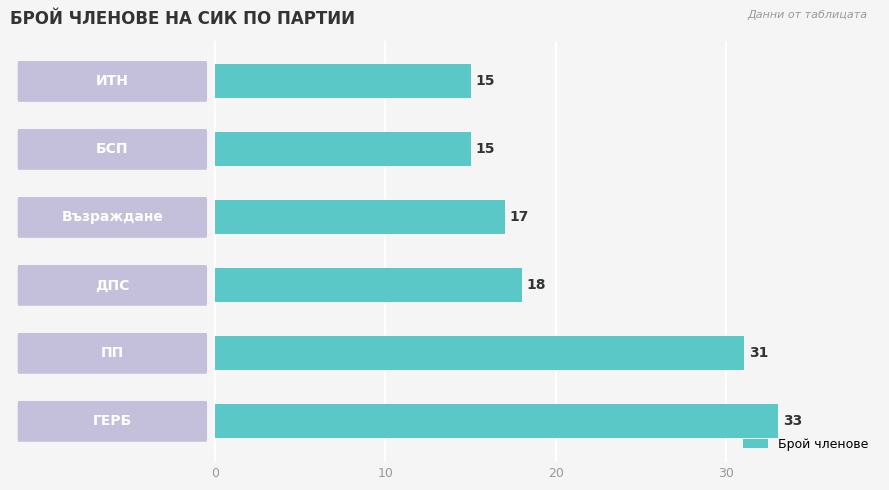

What is the greatest value displayed?

33